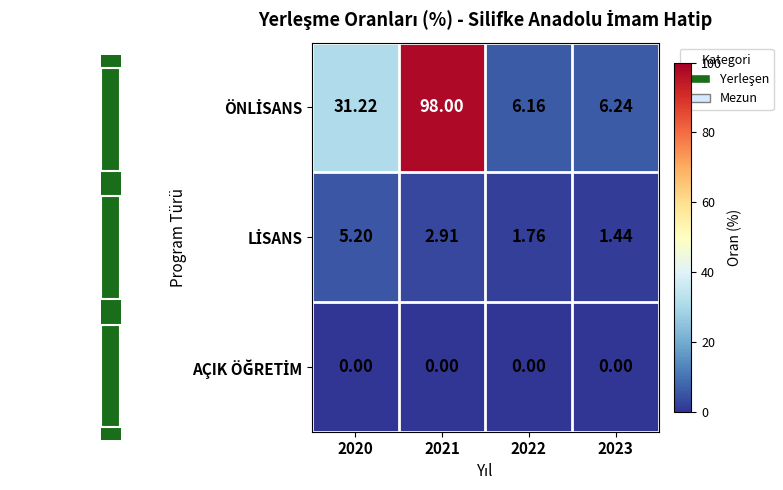

Where is LİSANS nearest to the value 3?

2021